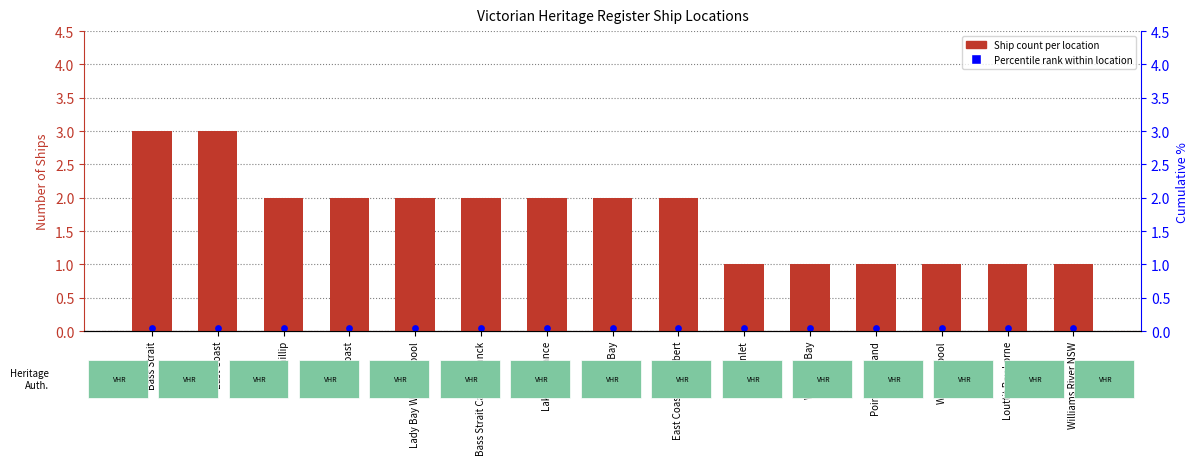

What is the total value across all series at Point Gellibrand?

1.1